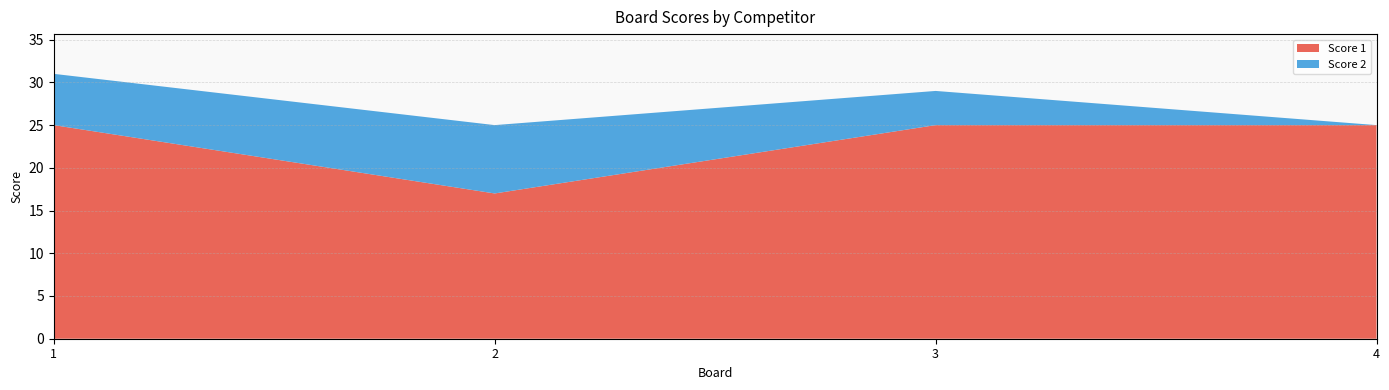

Reading right to left, extract all data points from this chart.

Score 1: 4=25	3=25	2=17	1=25
Score 2: 4=0	3=4	2=8	1=6